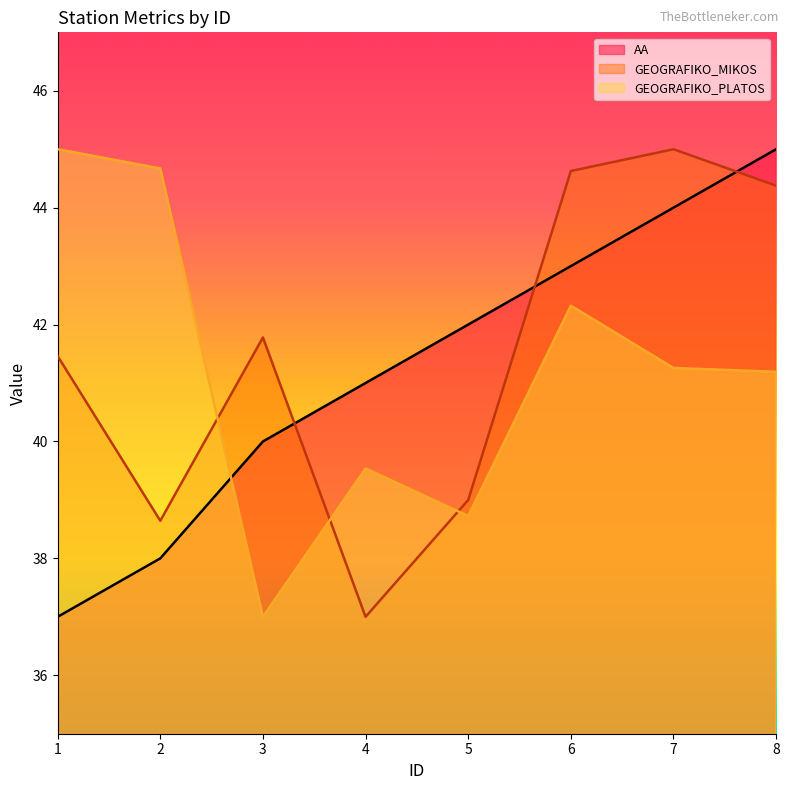

Reading right to left, extract all data points from this chart.

AA: 8=45.0	7=44.0	6=43.0	5=42.0	4=41.0	3=40.0	2=38.0	1=37.0
GEOGRAFIKO_MIKOS: 8=44.4	7=45.0	6=44.6	5=39.0	4=37.0	3=41.8	2=38.6	1=41.5
GEOGRAFIKO_PLATOS: 8=41.2	7=41.3	6=42.3	5=38.7	4=39.5	3=37.0	2=44.7	1=45.0